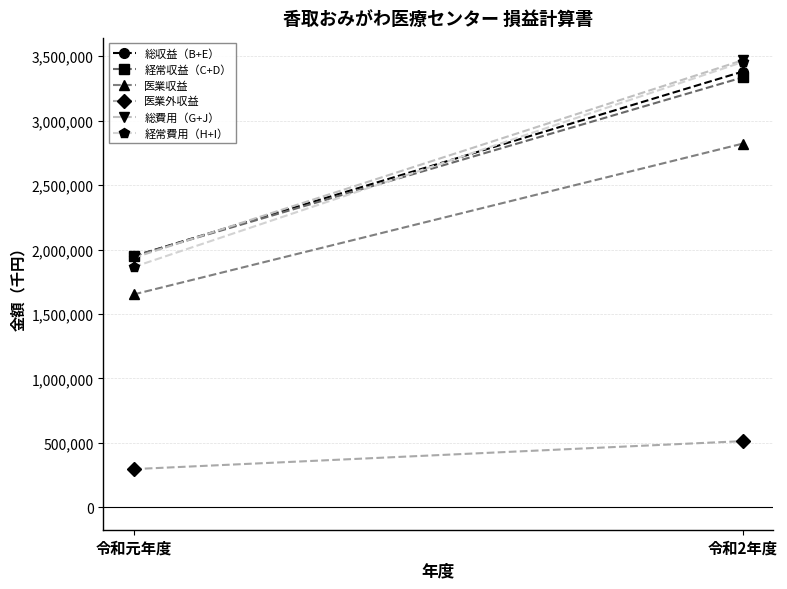

The value of 医業外収益 at 令和2年度 is 513795. True or false?

True